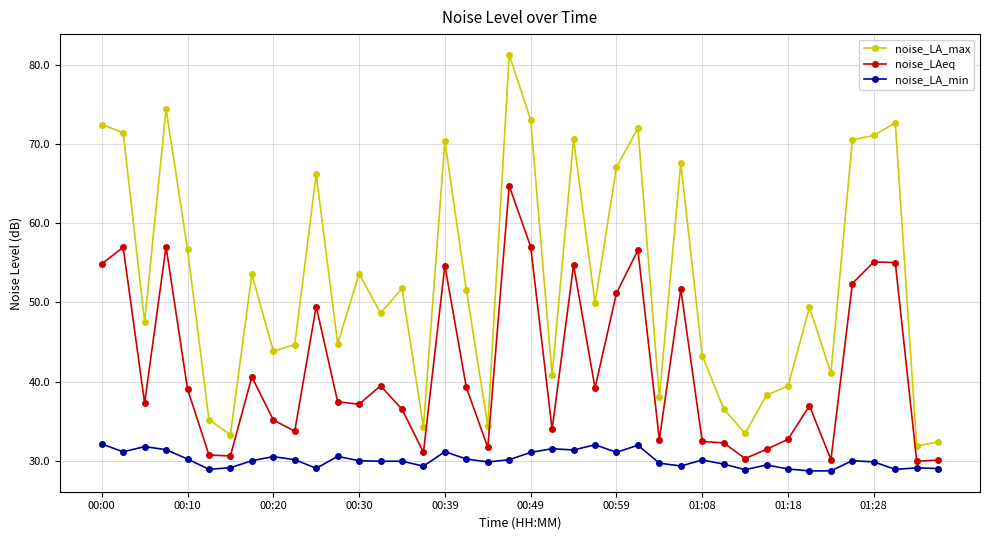

What is the smallest value displayed?

28.7